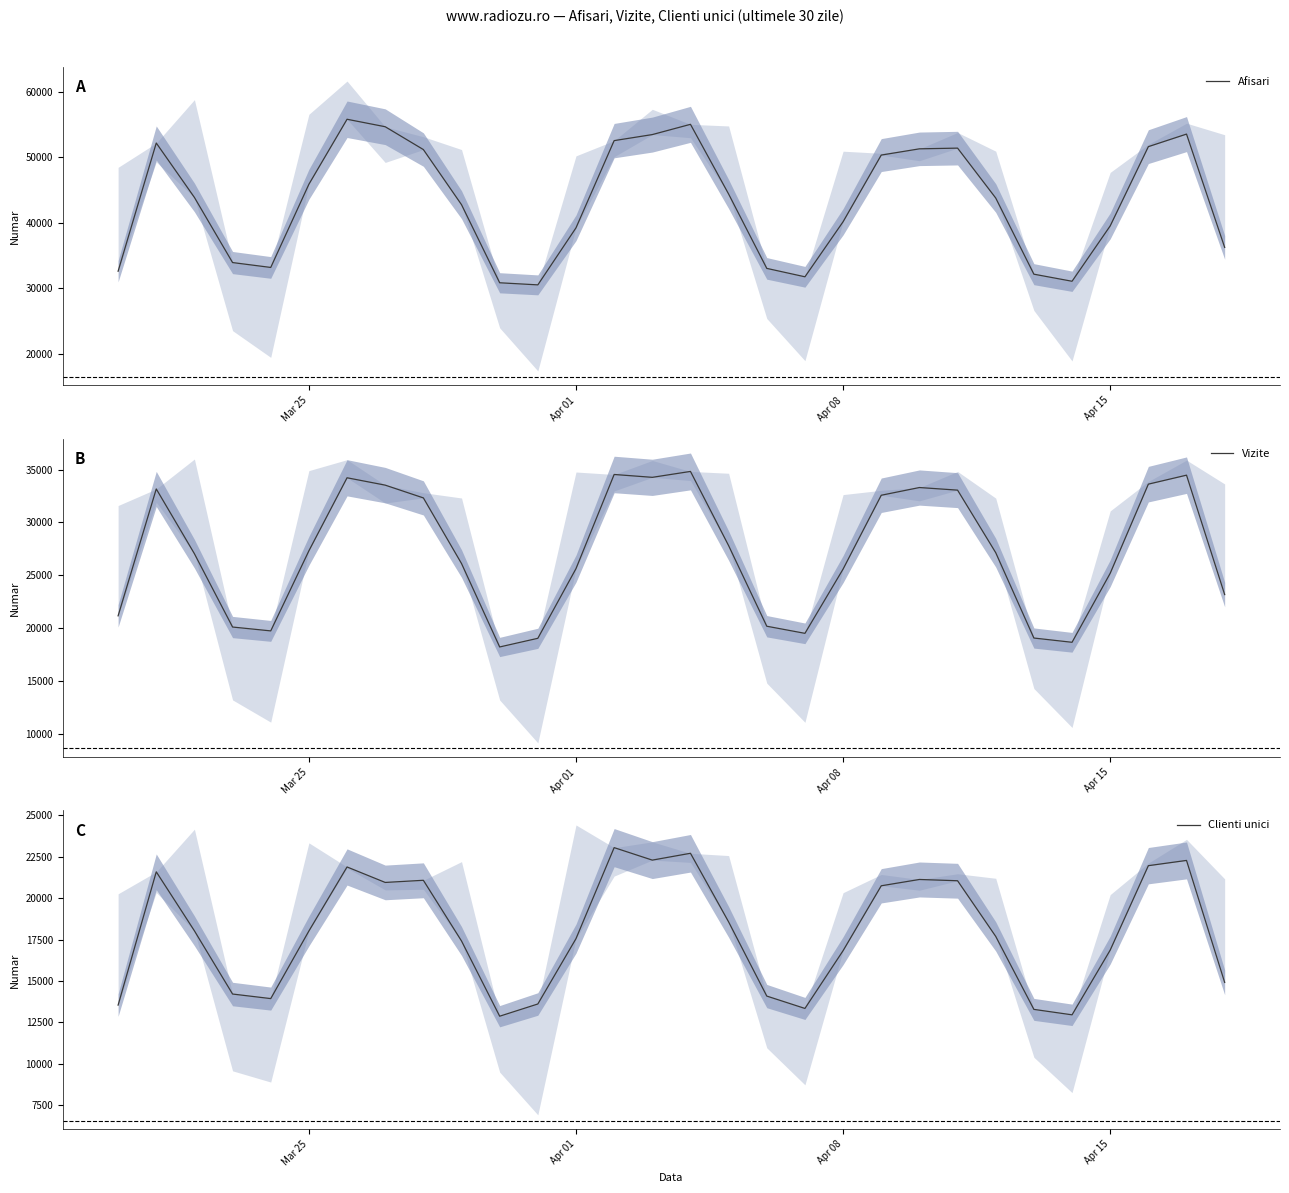

Does the chart have visible grid lines?

No